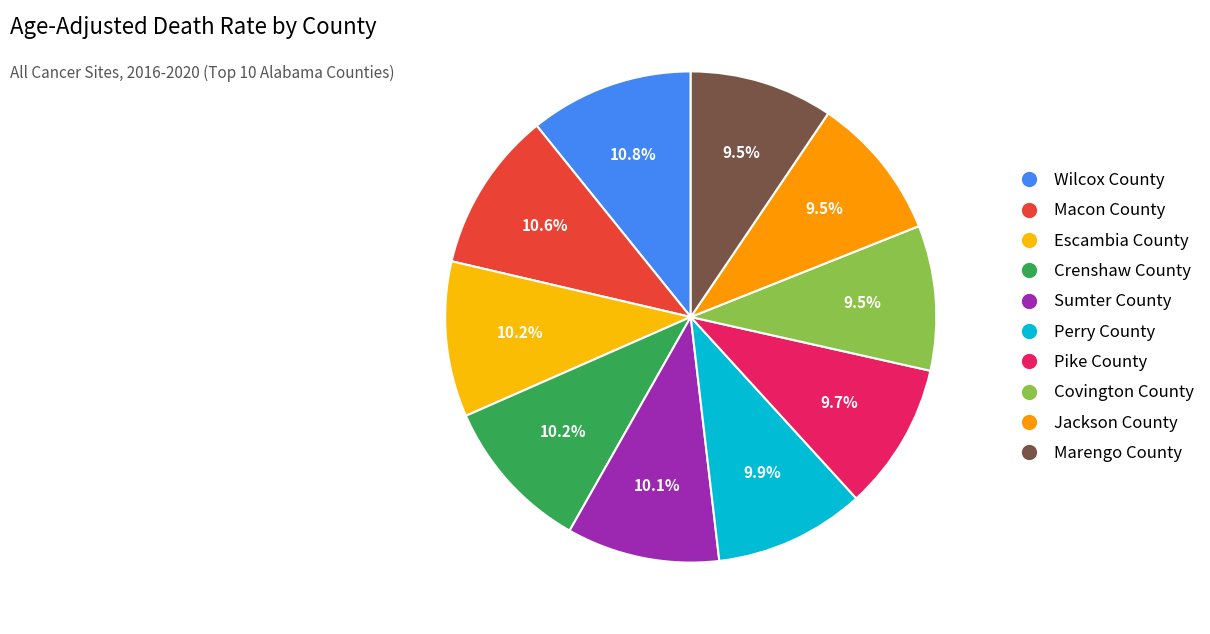

The Escambia County slice represents 10% of the pie. True or false?

True